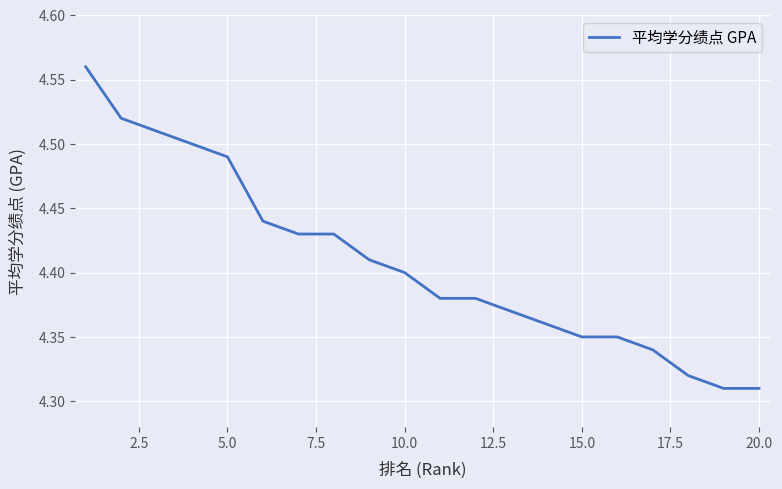

What is the sum of all values?

88.2